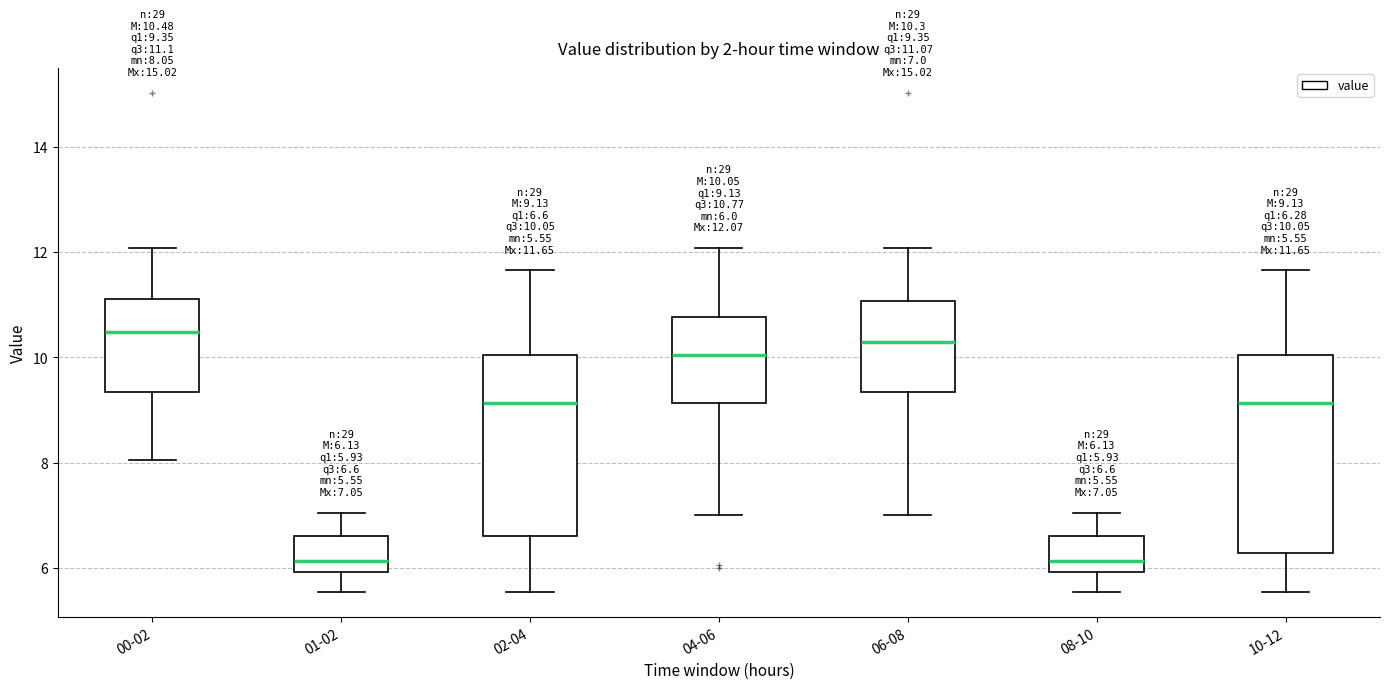

Comparing the boxes themselves (not the whiskers), which one is the tallest?

10-12